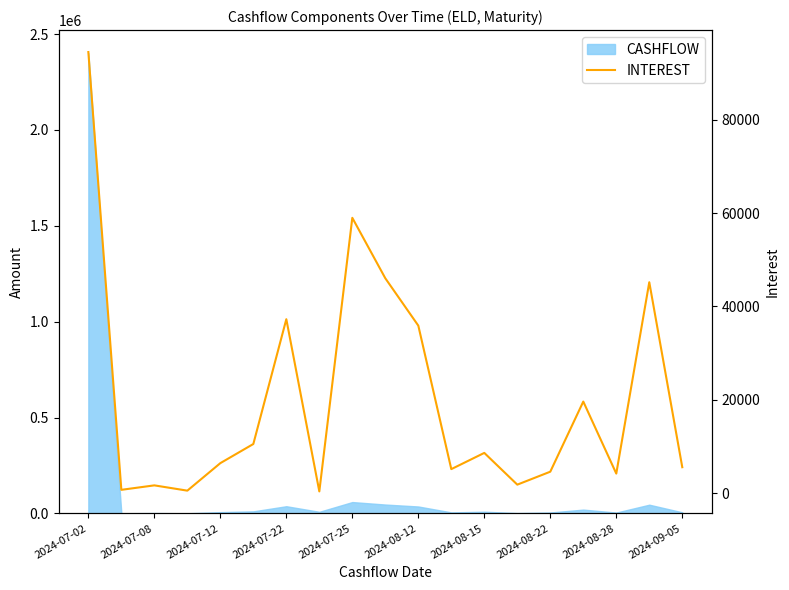

How many data points are less than 6411?

9